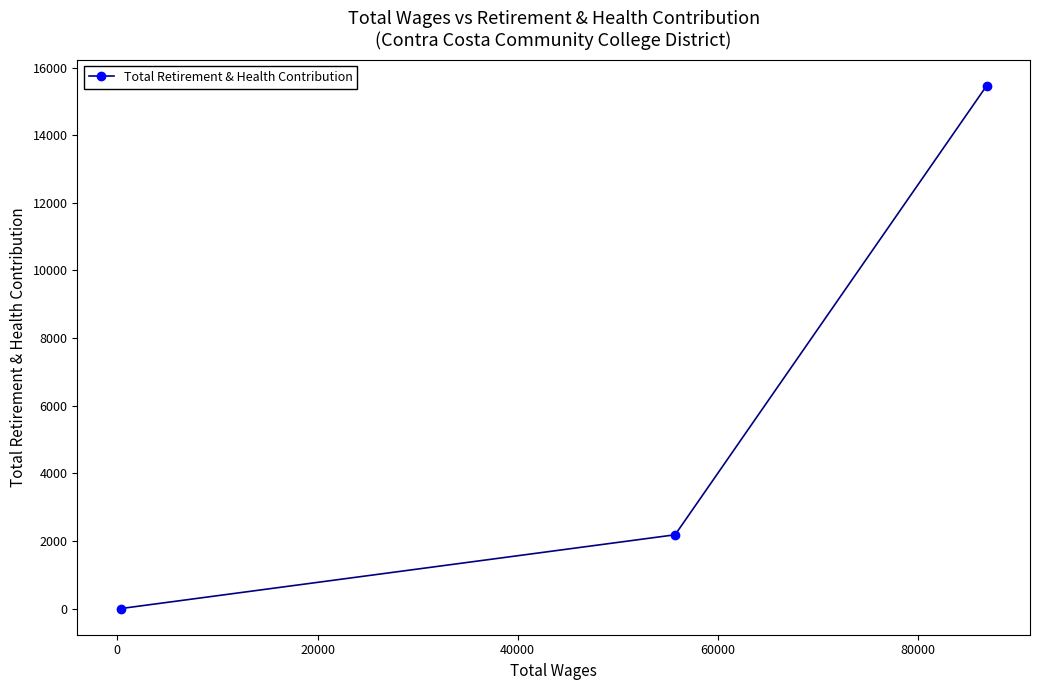

What is the difference between the maximum and minimum values?

15467